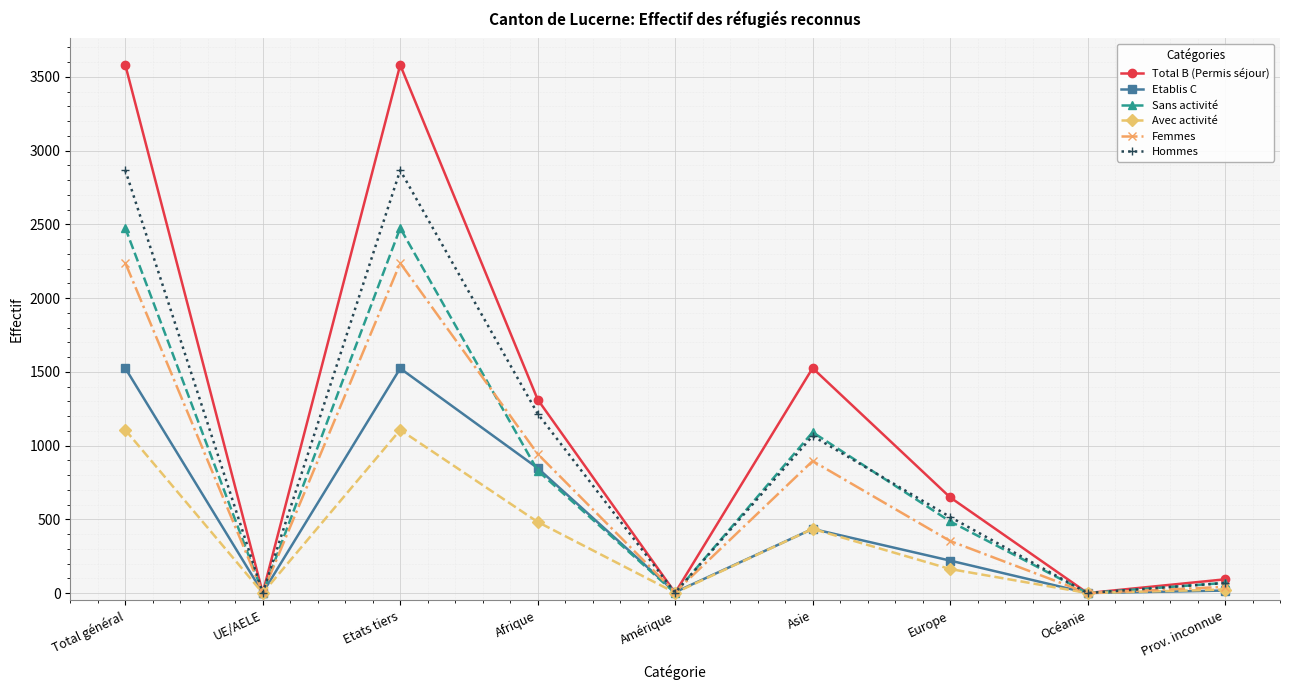

What is the maximum value shown in the chart?

3581